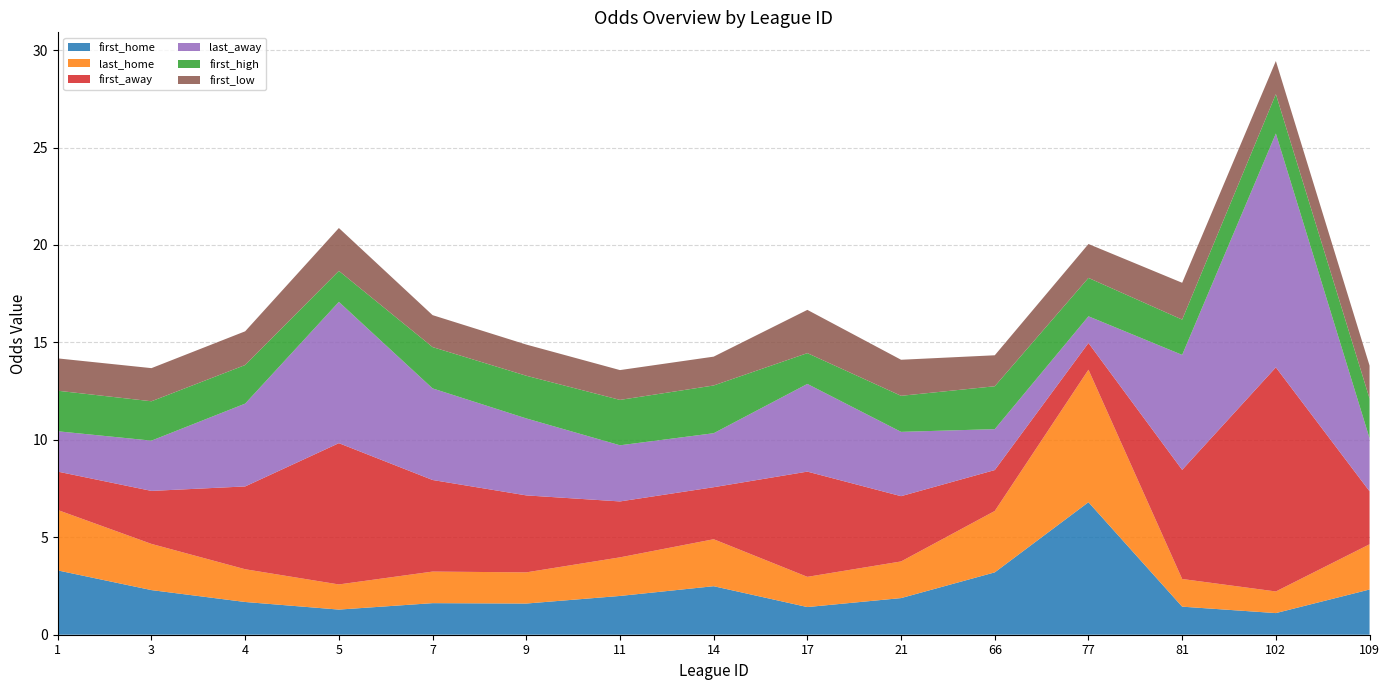

Reading left to right, transcribe all the data shown in this chart.

first_home: 1=3.3	3=2.3	4=1.7	5=1.3	7=1.6	9=1.6	11=2.0	14=2.5	17=1.4	21=1.9	66=3.2	77=6.8	81=1.4	102=1.1	109=2.3
last_home: 1=3.1	3=2.4	4=1.7	5=1.3	7=1.6	9=1.6	11=2.0	14=2.4	17=1.6	21=1.9	66=3.1	77=6.8	81=1.4	102=1.1	109=2.3
first_away: 1=2.0	3=2.7	4=4.2	5=7.2	7=4.7	9=4.0	11=2.9	14=2.7	17=5.4	21=3.4	66=2.1	77=1.4	81=5.6	102=11.5	109=2.7
last_away: 1=2.1	3=2.6	4=4.2	5=7.2	7=4.7	9=4.0	11=2.9	14=2.8	17=4.5	21=3.3	66=2.1	77=1.4	81=5.9	102=12.0	109=2.7
first_high: 1=2.1	3=2.0	4=2.0	5=1.6	7=2.1	9=2.2	11=2.3	14=2.5	17=1.6	21=1.9	66=2.2	77=2.0	81=1.8	102=2.0	109=2.0
first_low: 1=1.7	3=1.7	4=1.7	5=2.2	7=1.6	9=1.6	11=1.5	14=1.5	17=2.2	21=1.9	66=1.6	77=1.7	81=1.9	102=1.7	109=1.7